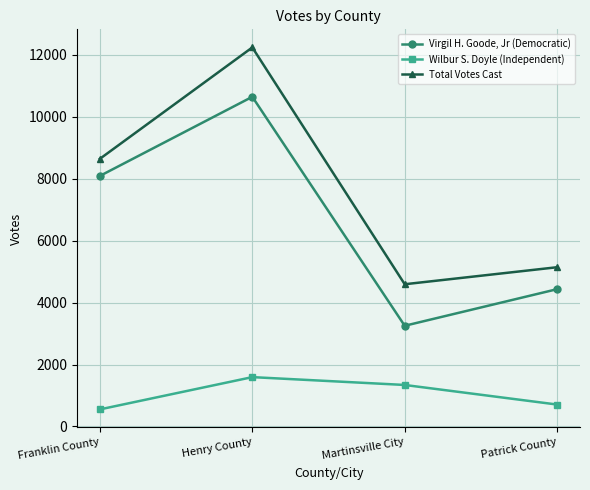

Does the chart display data point markers on the line(s)?

Yes